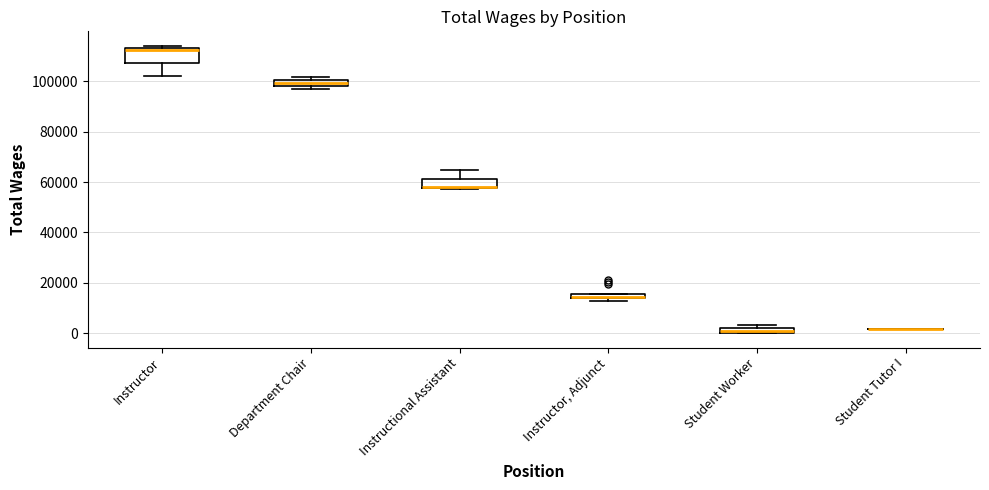

Comparing the boxes themselves (not the whiskers), which one is the tallest?

Instructor